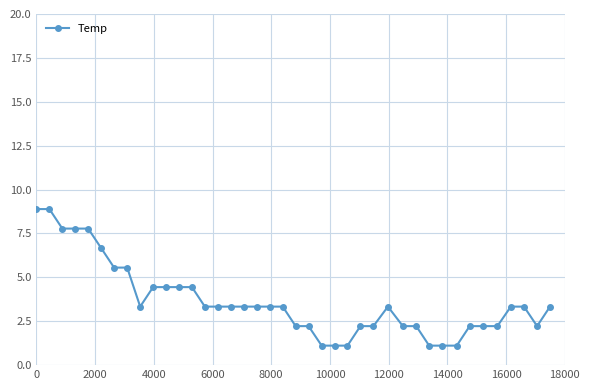

What is the value of the 18th point from the left?

3.3